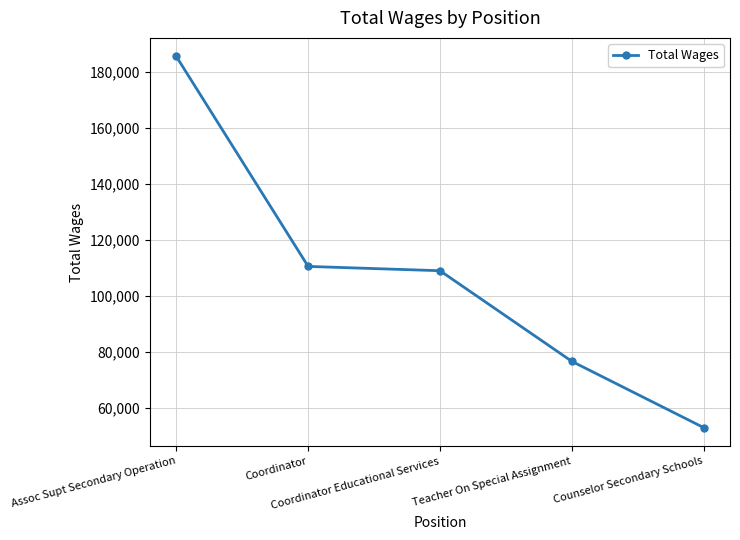

Where is the data nearest to the value 119244?

Coordinator